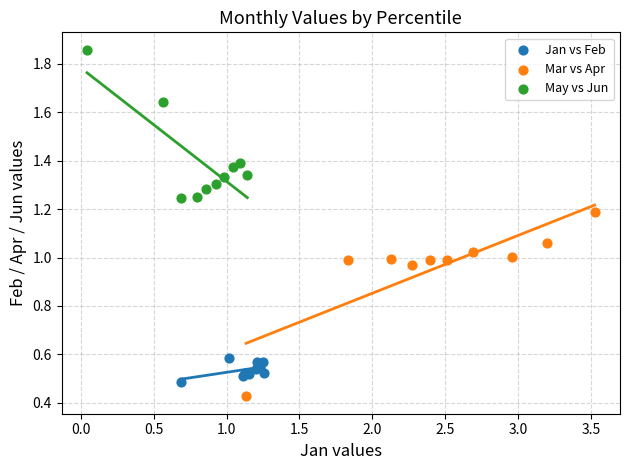

Which series reaches the maximum Y coordinate?

May vs Jun